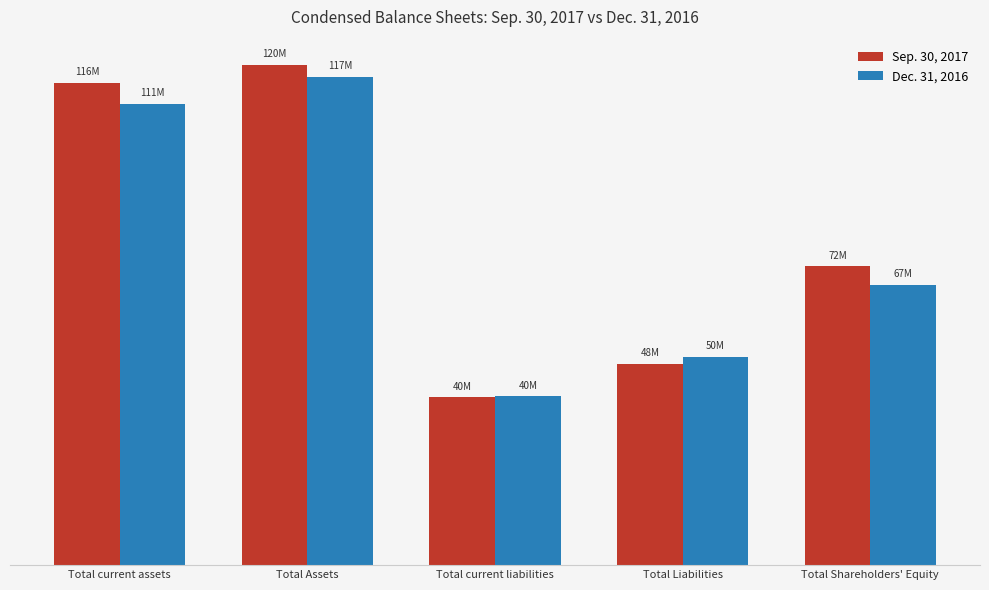

What is the label of the 2nd bar from the left?

Total Assets